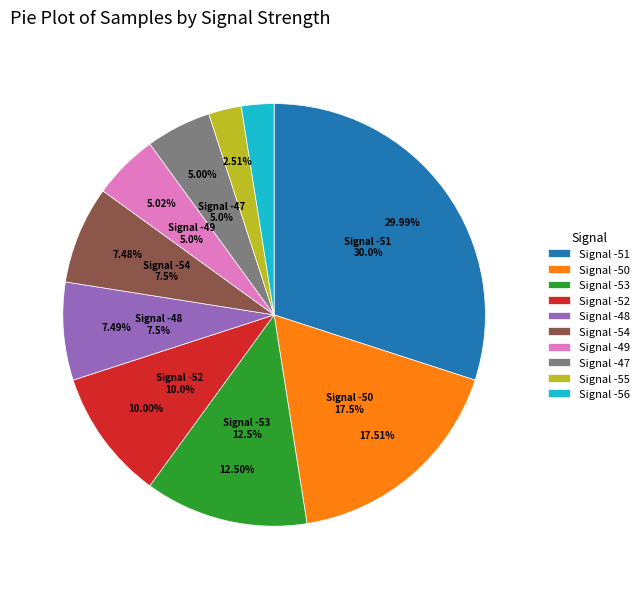

Combined, do -47 and -52 account for over 50%?

No